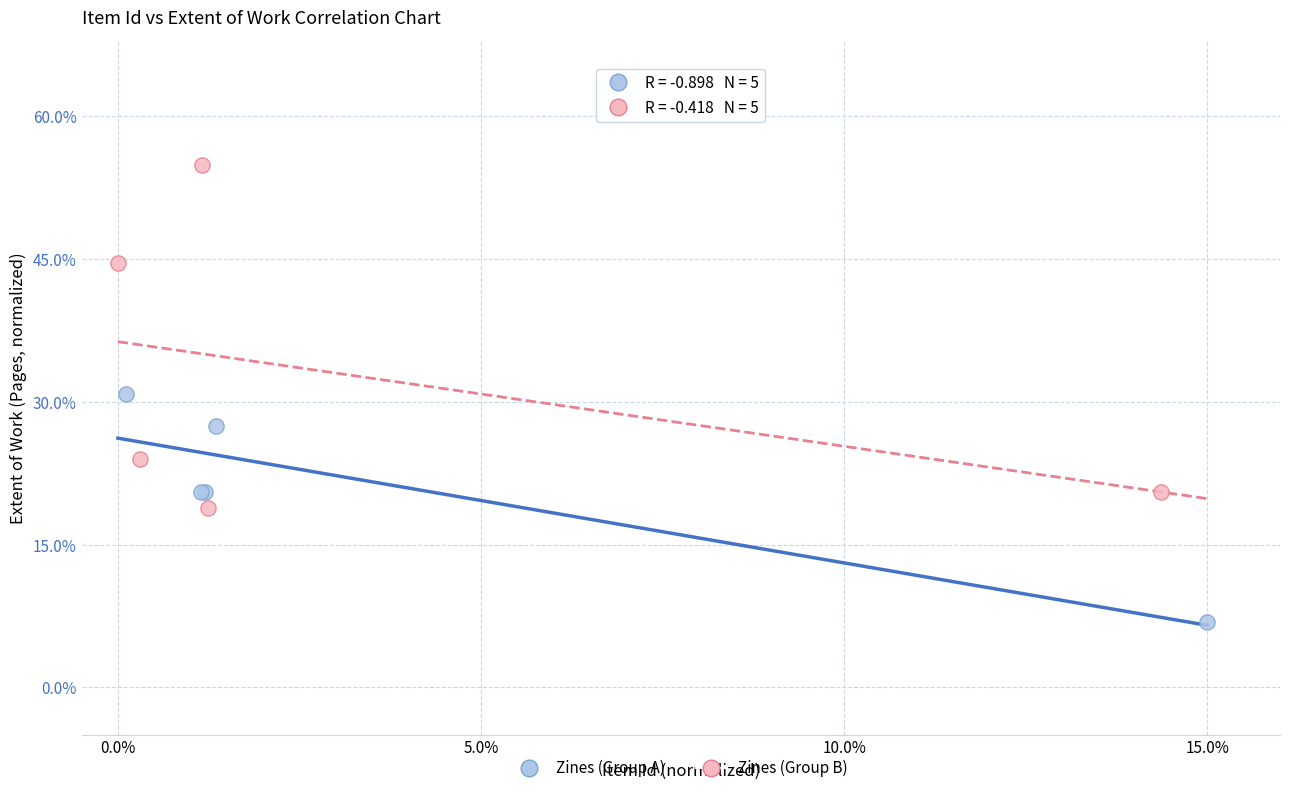

Which series has the largest Y range (max minus min)?

Zines (Group B)